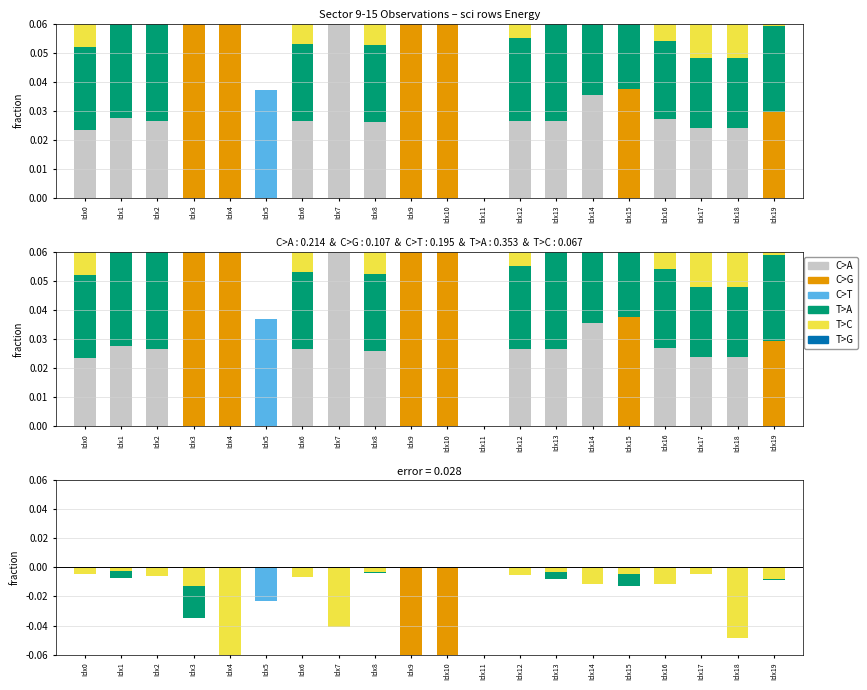

Reading right to left, list all the values displayed in this chart.

C>A: Idx19=0.0	Idx18=-0.0	Idx17=-0.0	Idx16=-0.0	Idx15=0.0	Idx14=-0.0	Idx13=-0.0	Idx12=-0.0	Idx11=0.0	Idx10=0.0	Idx9=0.0	Idx8=-0.0	Idx7=-0.0	Idx6=-0.0	Idx5=0.0	Idx4=0.0	Idx3=0.0	Idx2=-0.0	Idx1=-0.0	Idx0=-0.0
C>G: Idx19=-0.0	Idx18=0.0	Idx17=0.0	Idx16=0.0	Idx15=-0.0	Idx14=0.0	Idx13=0.0	Idx12=0.0	Idx11=0.0	Idx10=-0.2	Idx9=-0.1	Idx8=0.0	Idx7=0.0	Idx6=0.0	Idx5=0.0	Idx4=-0.1	Idx3=-0.0	Idx2=0.0	Idx1=0.0	Idx0=0.0
C>T: Idx19=0.0	Idx18=0.0	Idx17=0.0	Idx16=0.0	Idx15=0.0	Idx14=0.0	Idx13=0.0	Idx12=0.0	Idx11=0.0	Idx10=0.0	Idx9=0.0	Idx8=0.0	Idx7=0.0	Idx6=0.0	Idx5=-0.0	Idx4=0.0	Idx3=0.0	Idx2=0.0	Idx1=0.0	Idx0=0.0
T>A: Idx19=-0.0	Idx18=-0.0	Idx17=-0.0	Idx16=-0.0	Idx15=-0.0	Idx14=-0.0	Idx13=-0.0	Idx12=-0.0	Idx11=0.0	Idx10=0.0	Idx9=0.0	Idx8=-0.0	Idx7=-0.0	Idx6=-0.0	Idx5=0.0	Idx4=0.0	Idx3=-0.0	Idx2=-0.0	Idx1=-0.0	Idx0=-0.0
T>C: Idx19=-0.0	Idx18=-0.0	Idx17=-0.0	Idx16=-0.0	Idx15=-0.0	Idx14=-0.0	Idx13=-0.0	Idx12=-0.0	Idx11=0.0	Idx10=0.0	Idx9=0.0	Idx8=-0.0	Idx7=-0.0	Idx6=-0.0	Idx5=0.0	Idx4=-0.1	Idx3=-0.0	Idx2=-0.0	Idx1=-0.0	Idx0=-0.0
T>G: Idx19=0.0	Idx18=0.0	Idx17=0.0	Idx16=0.0	Idx15=0.0	Idx14=0.0	Idx13=0.0	Idx12=0.0	Idx11=0.0	Idx10=0.0	Idx9=0.0	Idx8=0.0	Idx7=0.0	Idx6=0.0	Idx5=0.0	Idx4=0.0	Idx3=0.0	Idx2=0.0	Idx1=0.0	Idx0=0.0